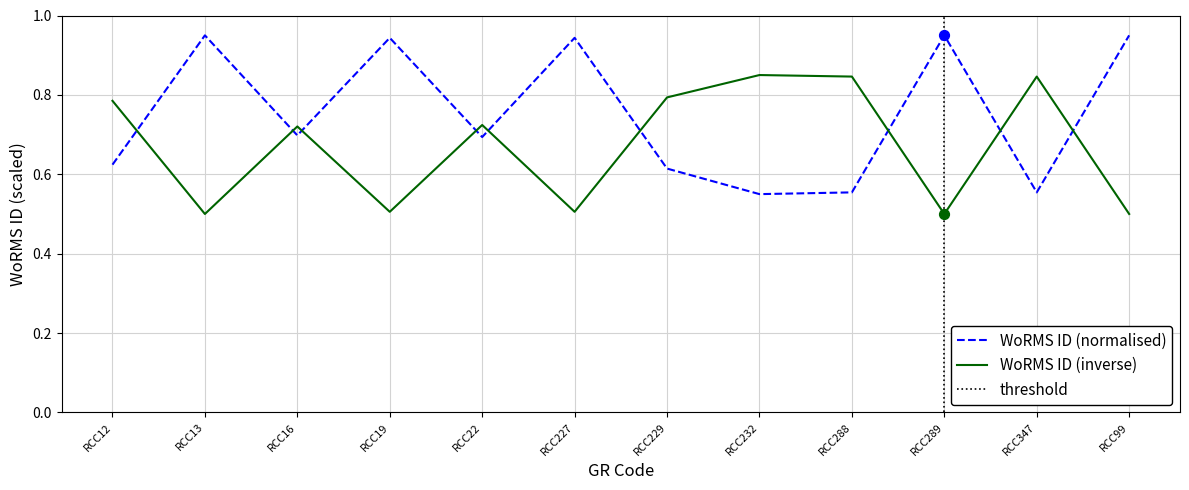

Between RCC289 and RCC229, which is larger?

RCC229